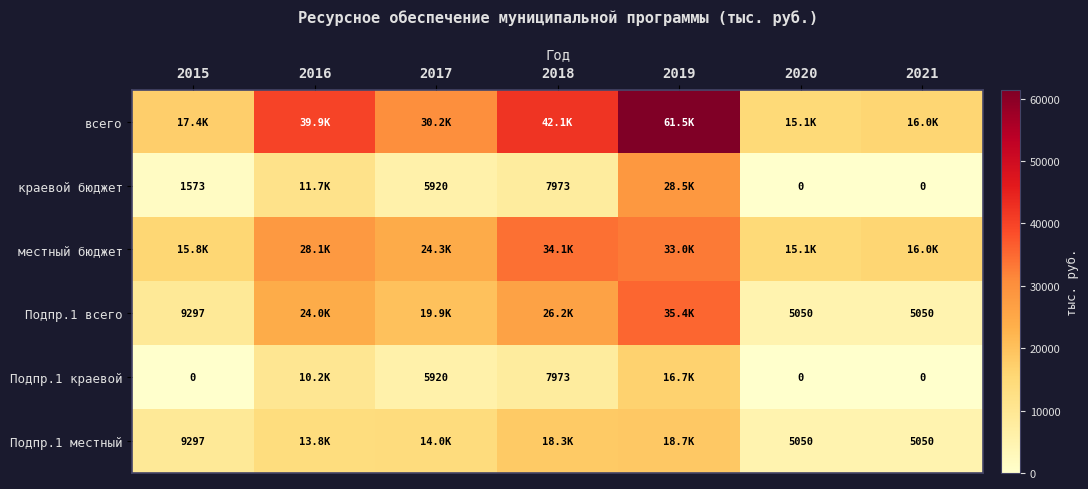

What is the difference between the Подпр.1 краевой values at 2020 and 2018?

7973.1